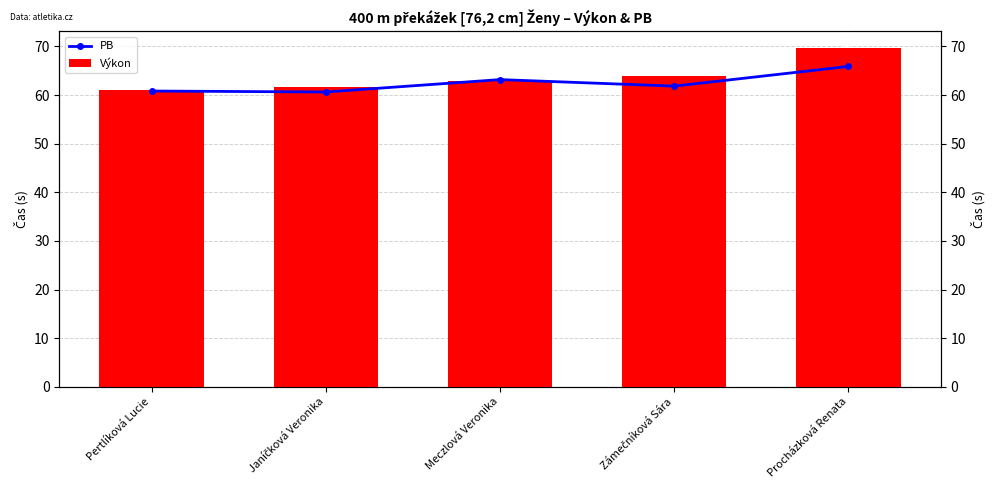

Is it true that PB equals 83.7 at Janíčková Veronika?

False